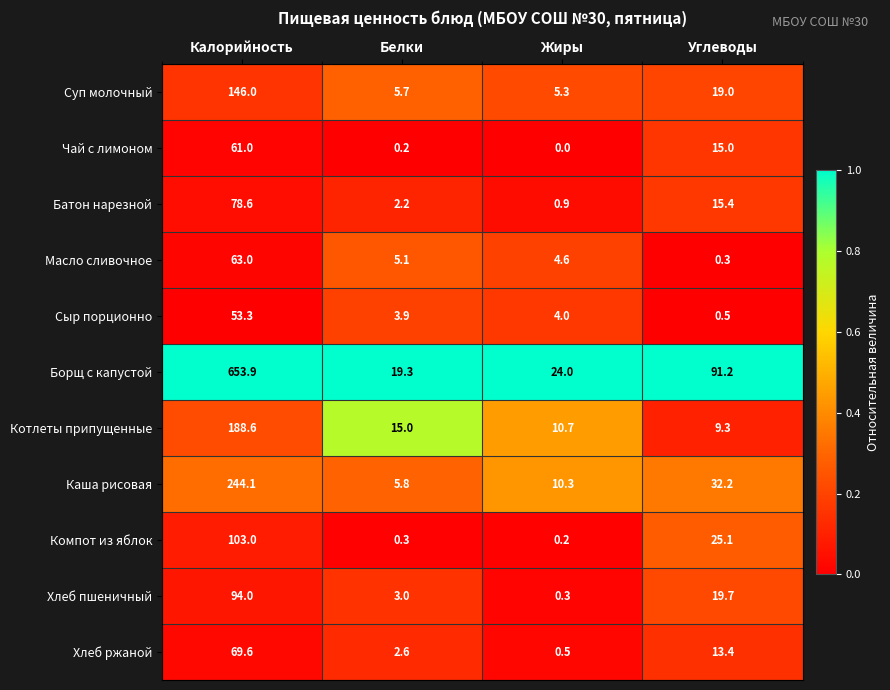

The value of Каша рисовая at Калорийность is 244.1. True or false?

True